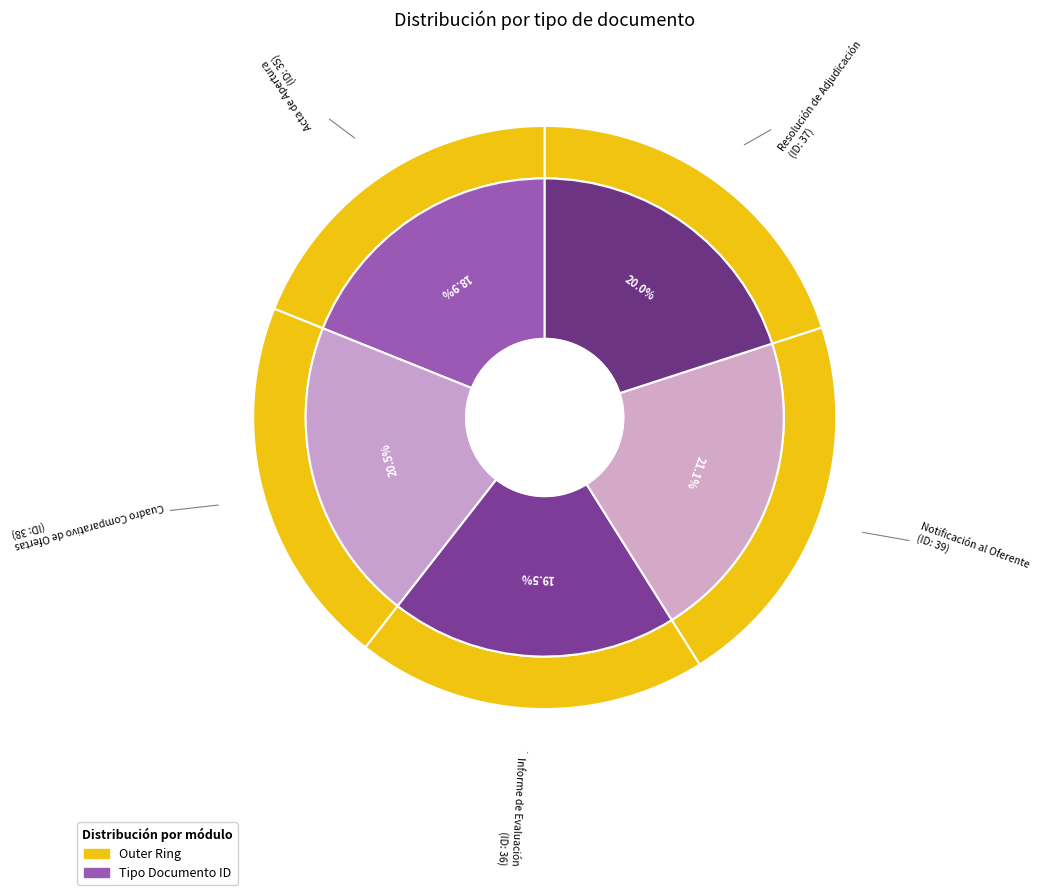

Which category has the smallest portion of the pie?

Acta de Apertura